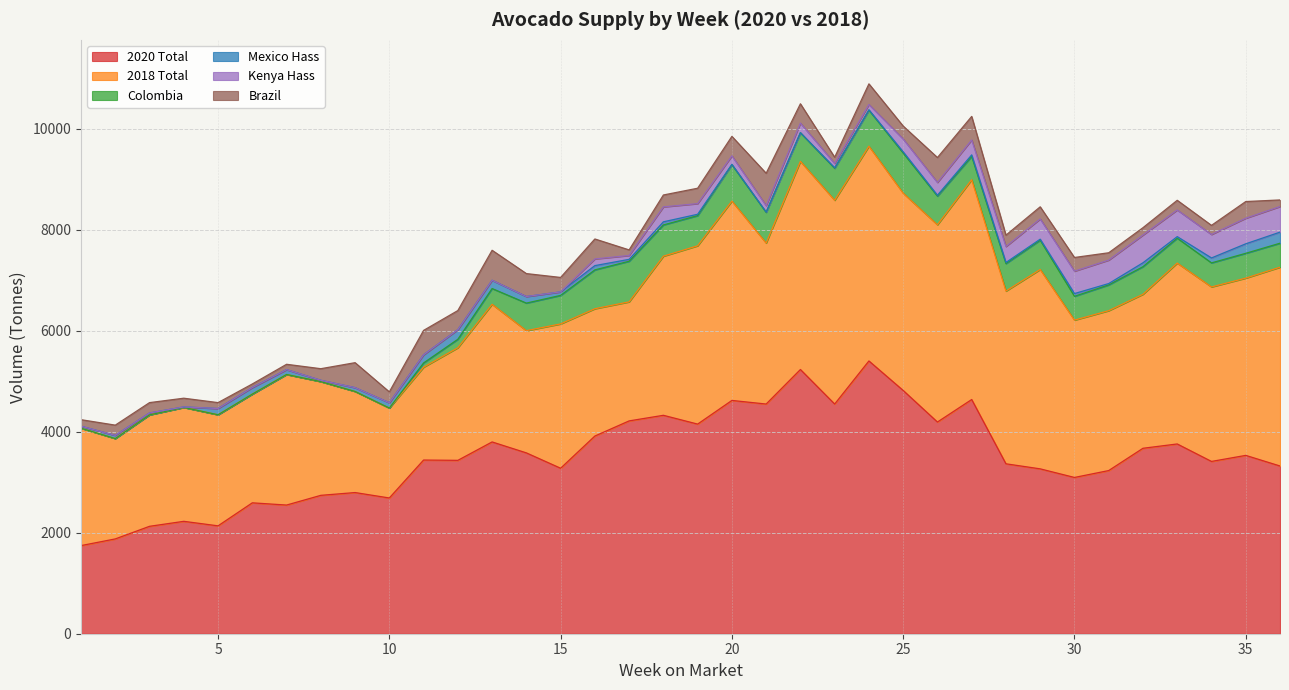

Is it true that Brazil equals 165.1 at 30?

False